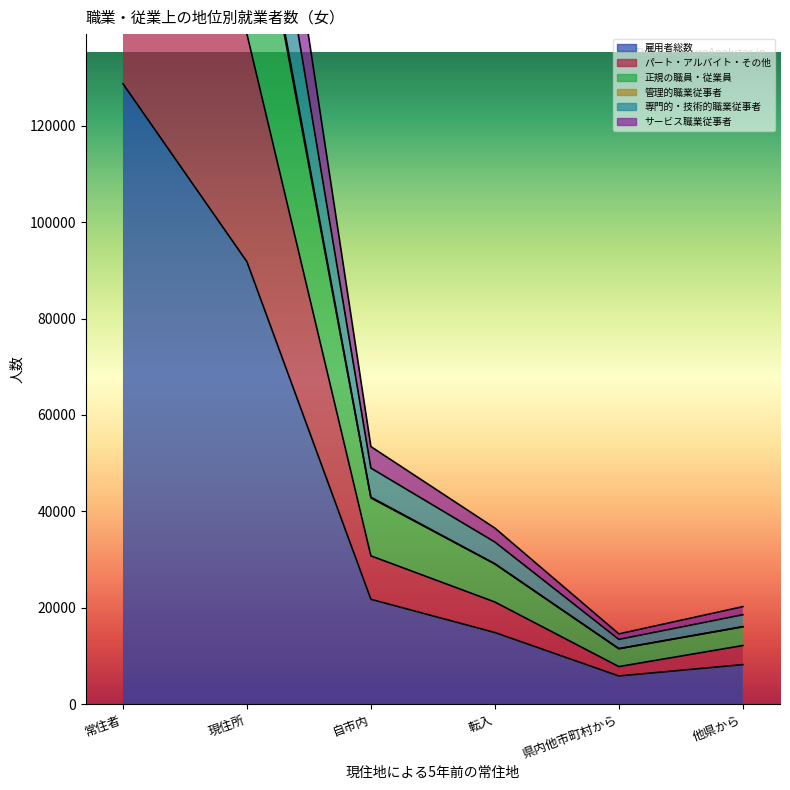

The 雇用者総数 series shows 5876 at 県内他市町村から. True or false?

True